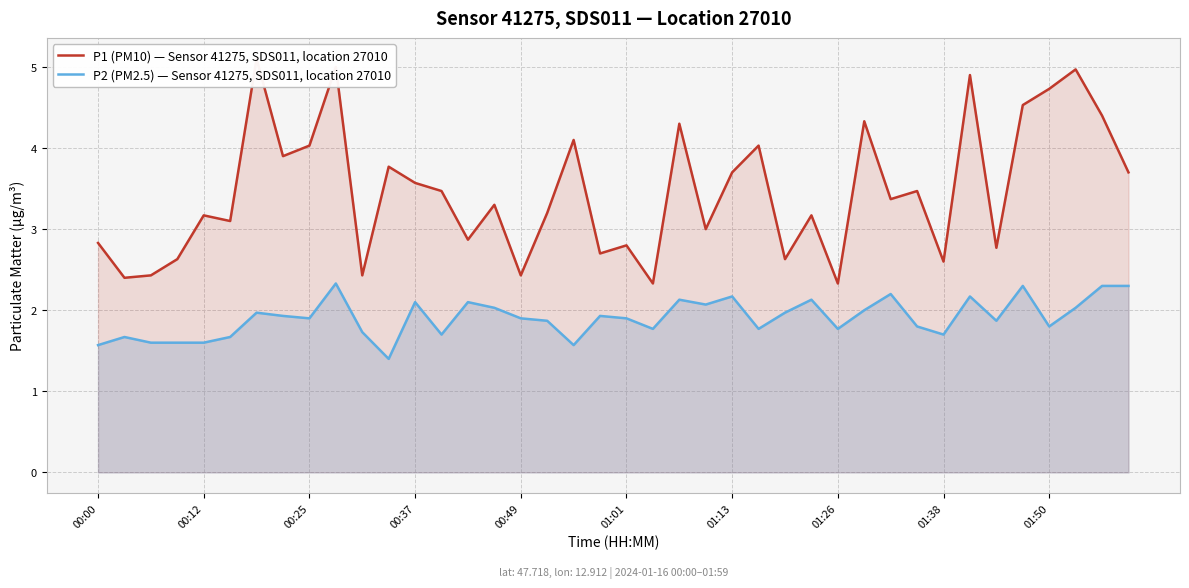

Rank the series at 10 from lowest to highest value.

P2 (PM2.5) — Sensor 41275, SDS011, location 27010, P1 (PM10) — Sensor 41275, SDS011, location 27010